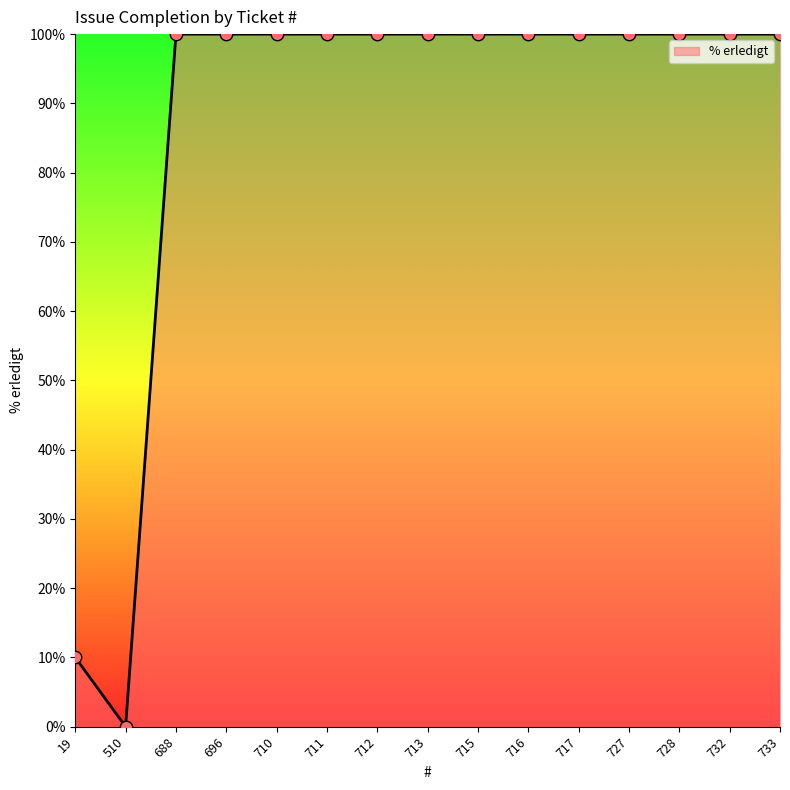

What is the ratio of the value at 696 to the value at 733?

1.0